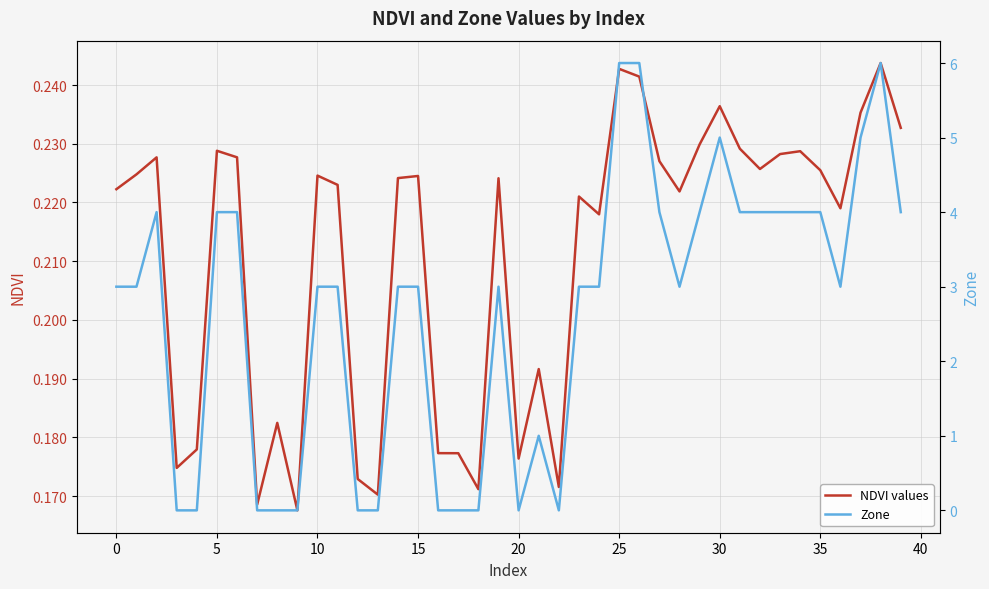

How many distinct data groups are displayed?

2